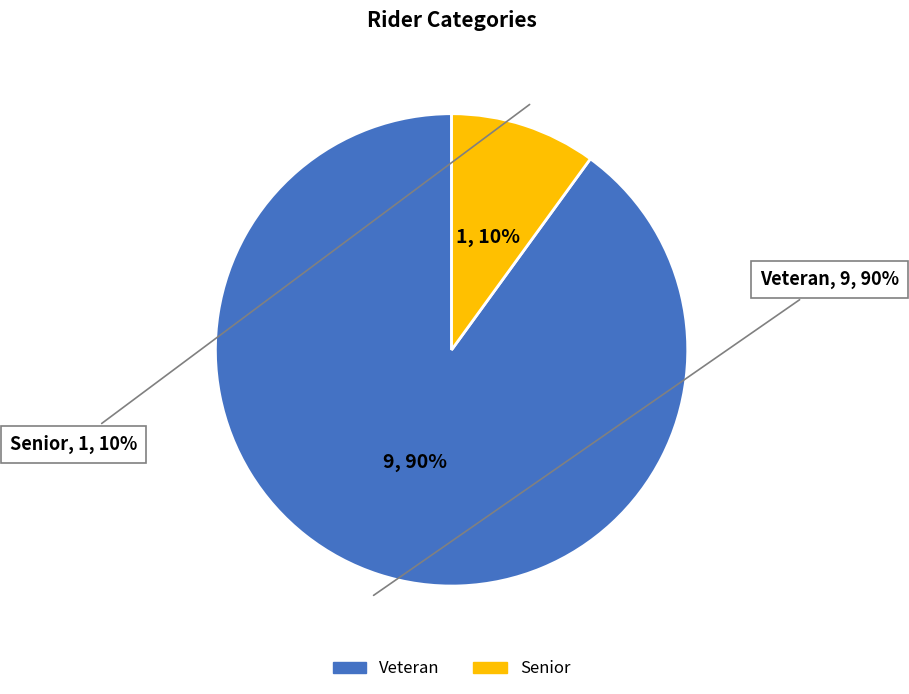

What is the largest slice in the pie chart?

Veteran